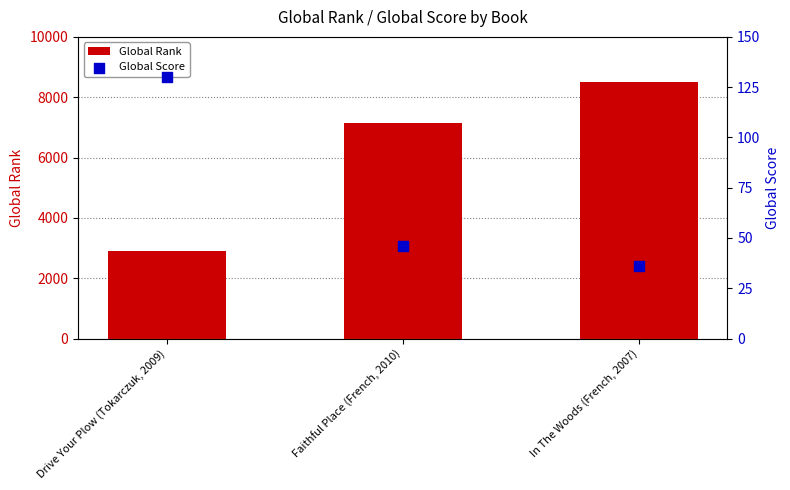

Which series has the largest Y range (max minus min)?

Global Rank